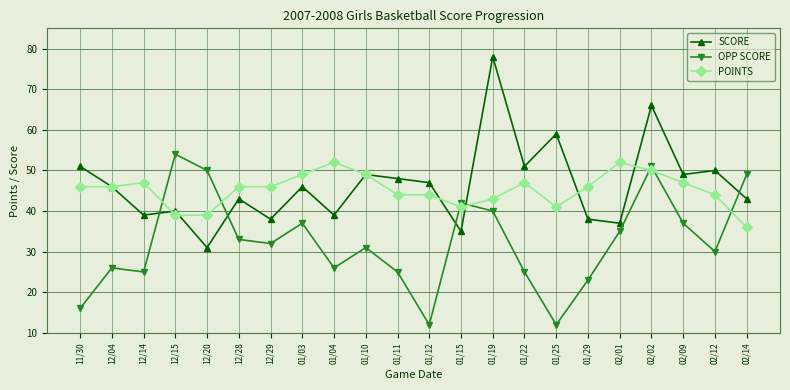

Reading right to left, what are all the values shown in this chart?

SCORE: 02/14=43	02/12=50	02/09=49	02/02=66	02/01=37	01/29=38	01/25=59	01/22=51	01/19=78	01/15=35	01/12=47	01/11=48	01/10=49	01/04=39	01/03=46	12/29=38	12/28=43	12/20=31	12/15=40	12/14=39	12/04=46	11/30=51
OPP SCORE: 02/14=49	02/12=30	02/09=37	02/02=51	02/01=35	01/29=23	01/25=12	01/22=25	01/19=40	01/15=42	01/12=12	01/11=25	01/10=31	01/04=26	01/03=37	12/29=32	12/28=33	12/20=50	12/15=54	12/14=25	12/04=26	11/30=16
POINTS: 02/14=36	02/12=44	02/09=47	02/02=50	02/01=52	01/29=46	01/25=41	01/22=47	01/19=43	01/15=41	01/12=44	01/11=44	01/10=49	01/04=52	01/03=49	12/29=46	12/28=46	12/20=39	12/15=39	12/14=47	12/04=46	11/30=46